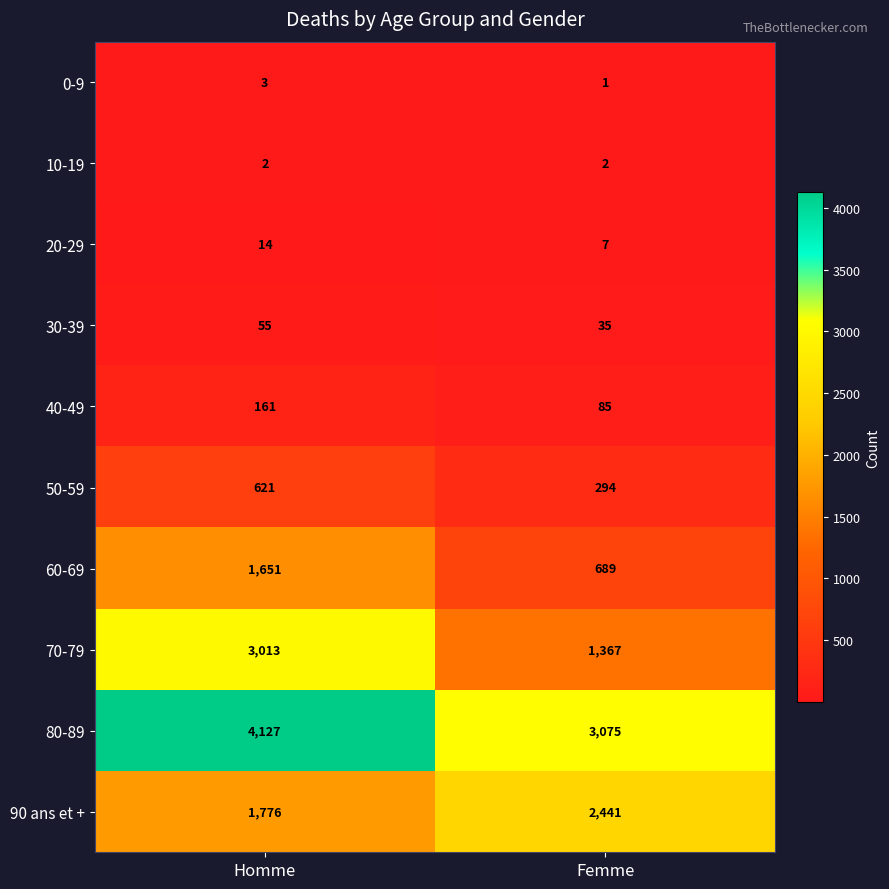

The 80-89 series shows 4127 at Homme. True or false?

True